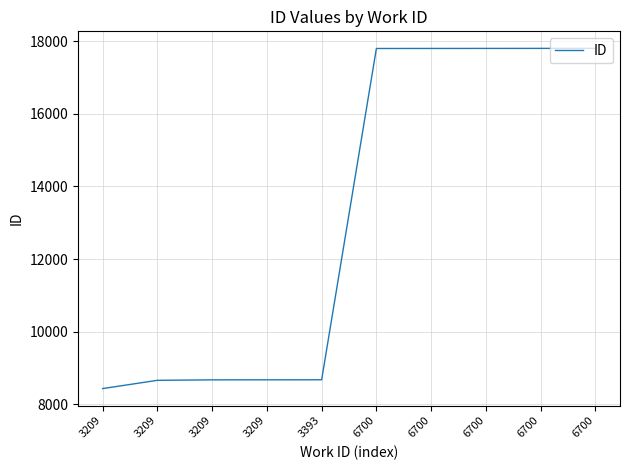

Reading left to right, list all the values displayed in this chart.

3209=8438	3209=8665	3209=8678	3209=8679	3393=8680	6700=17795	6700=17796	6700=17797	6700=17798	6700=17799